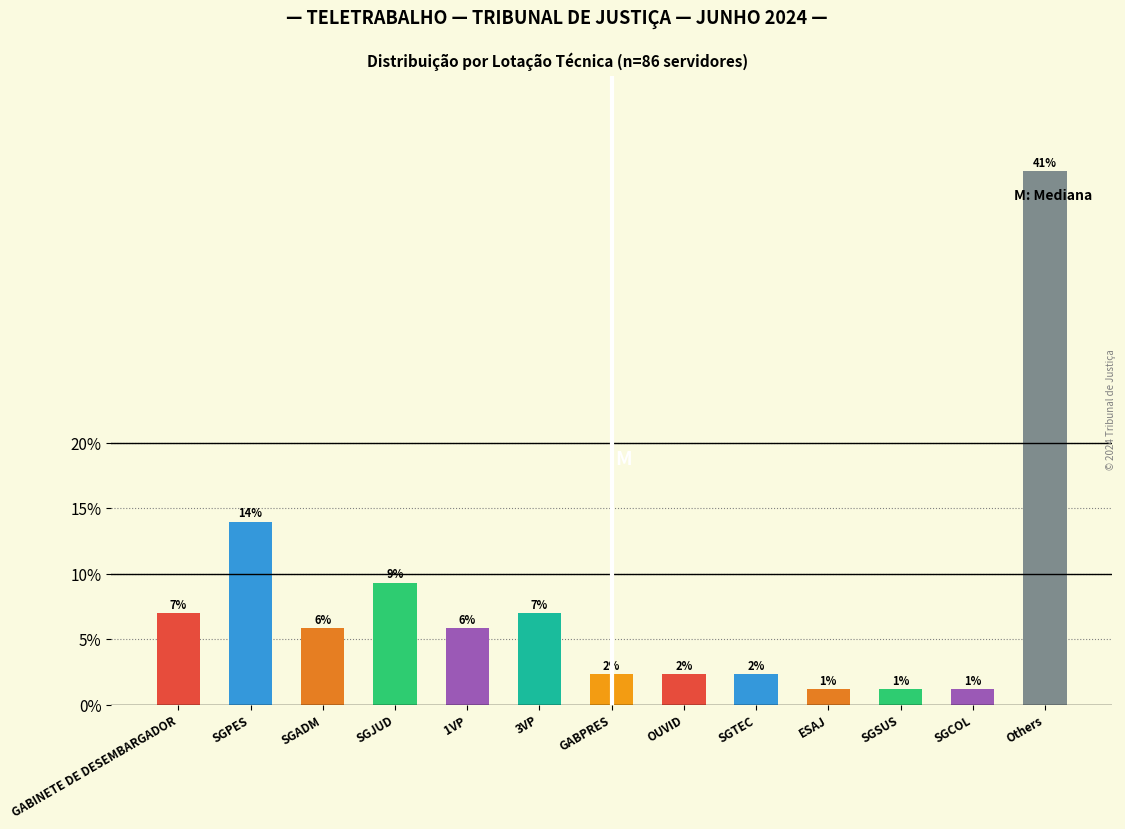

How many bars are there in total?

13